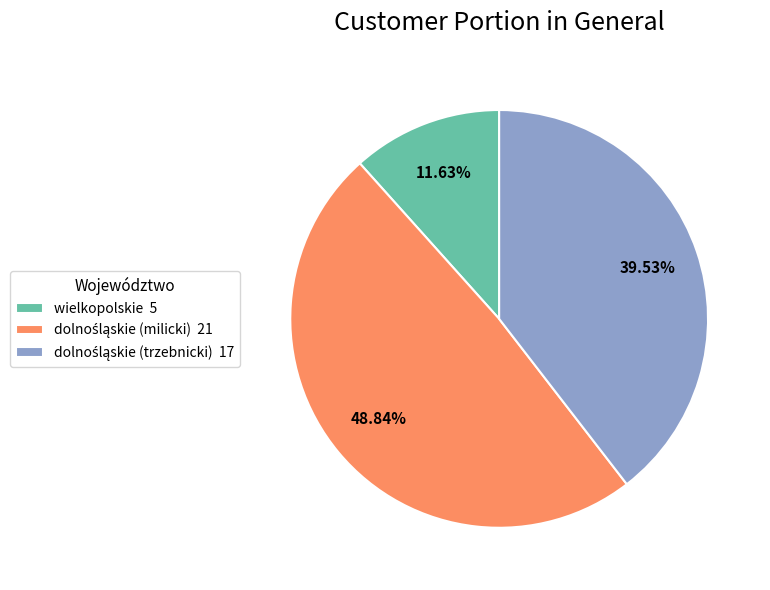

Is there a majority slice in this chart?

No